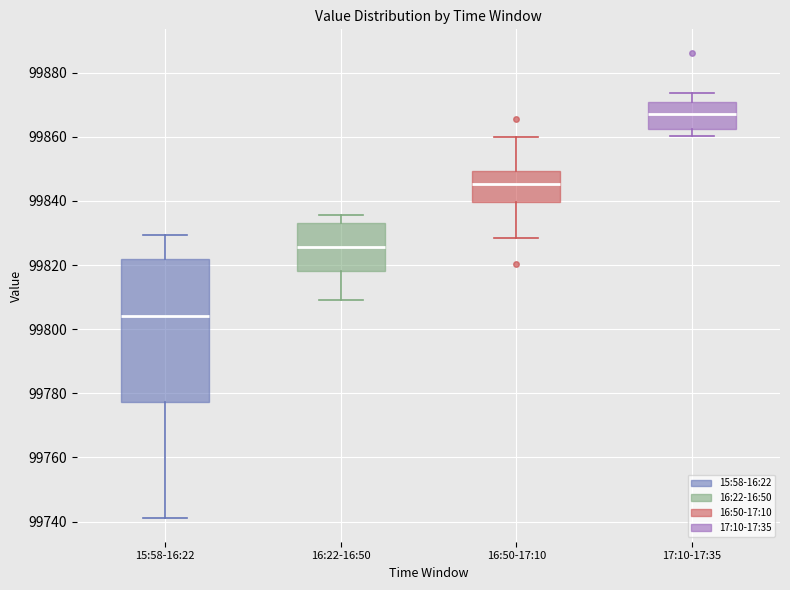

Comparing the boxes themselves (not the whiskers), which one is the tallest?

15:58-16:22